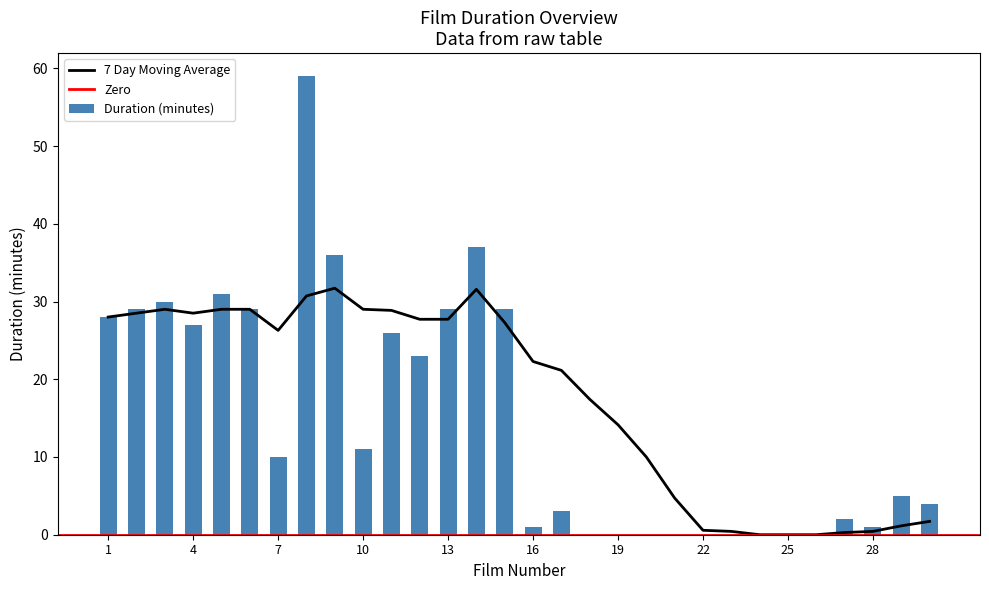

How many positive values are there?

21